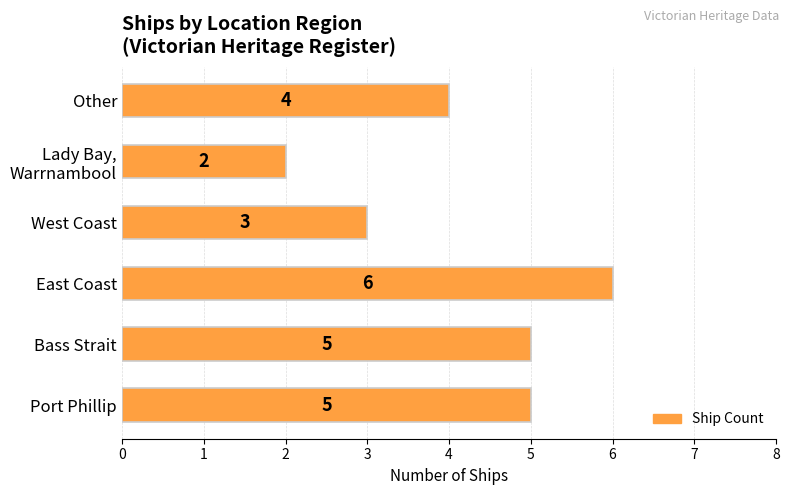

How many distinct data groups are displayed?

1